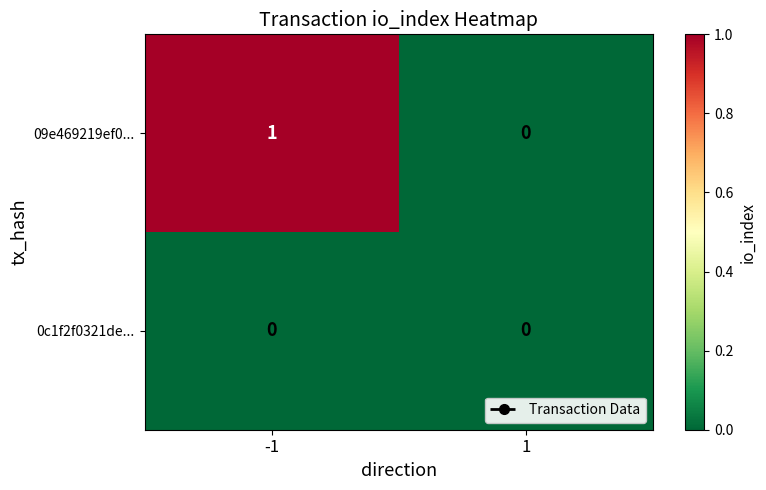

List the series in order of their overall mean, highest first.

09e469219ef0..., 0c1f2f0321de...